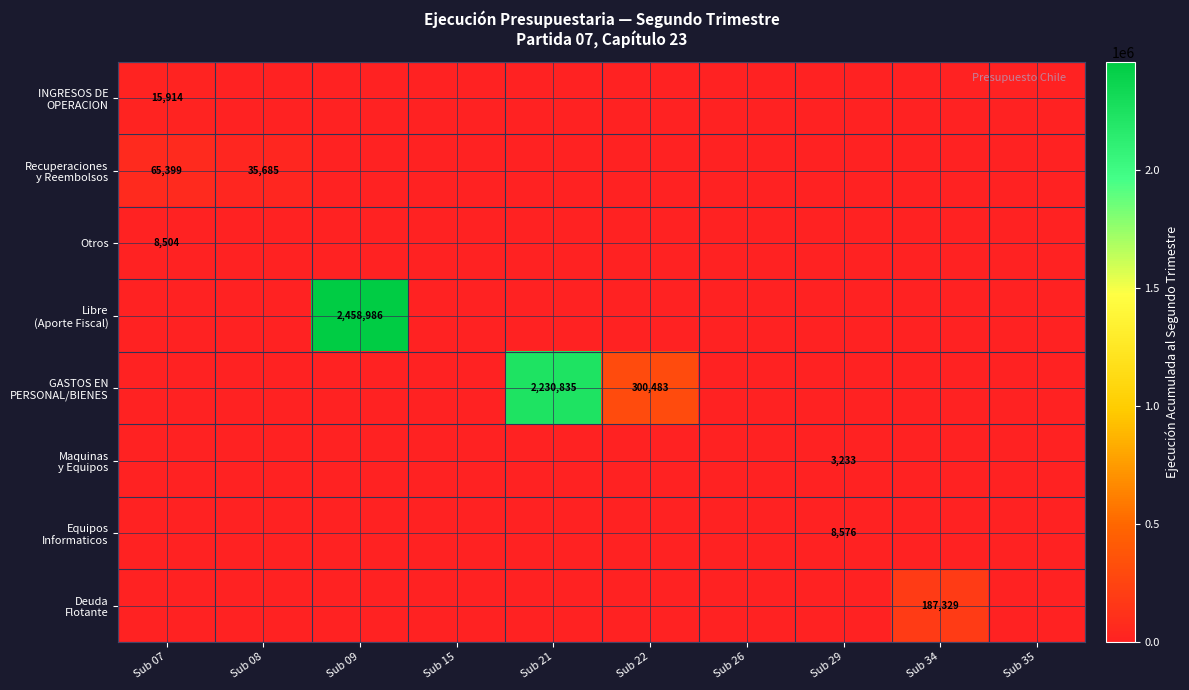

At which category is the sum across all series the highest?

Sub 09